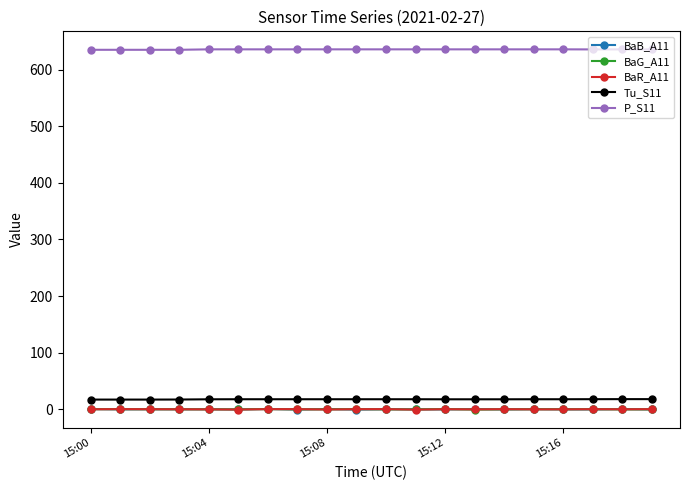

Does the chart have visible grid lines?

No